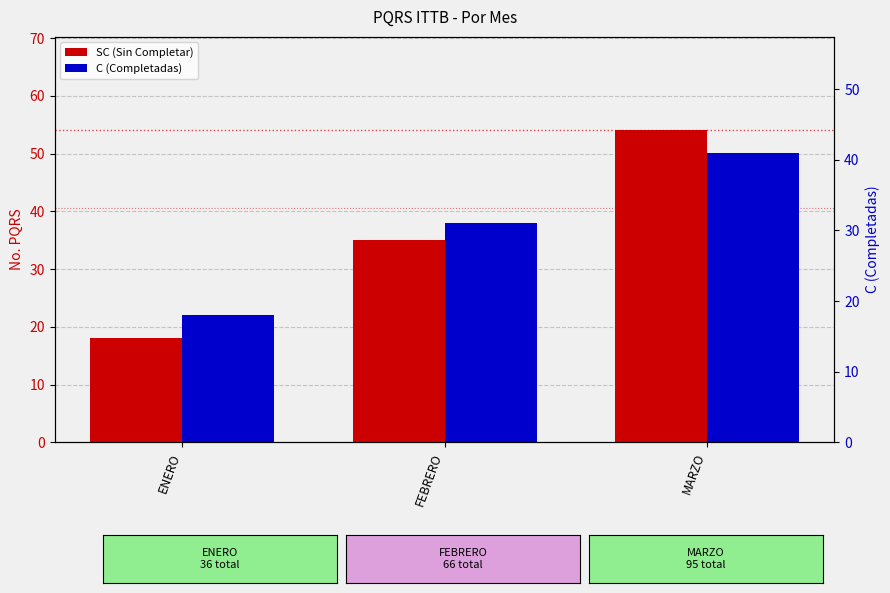

What is the difference between the maximum and second lowest values in the SC series?

19